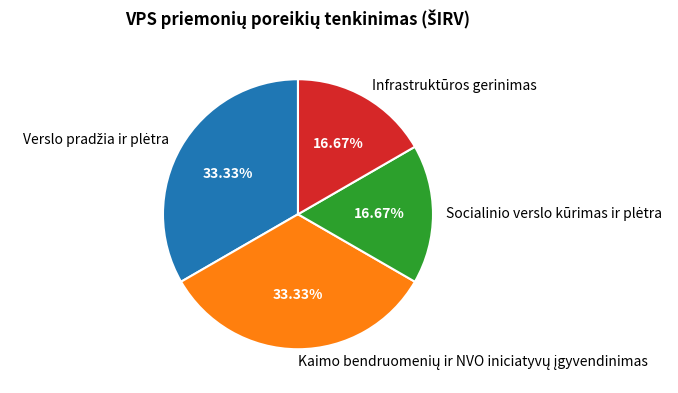

Does Infrastruktūros gerinimas account for over 50% of the chart?

No